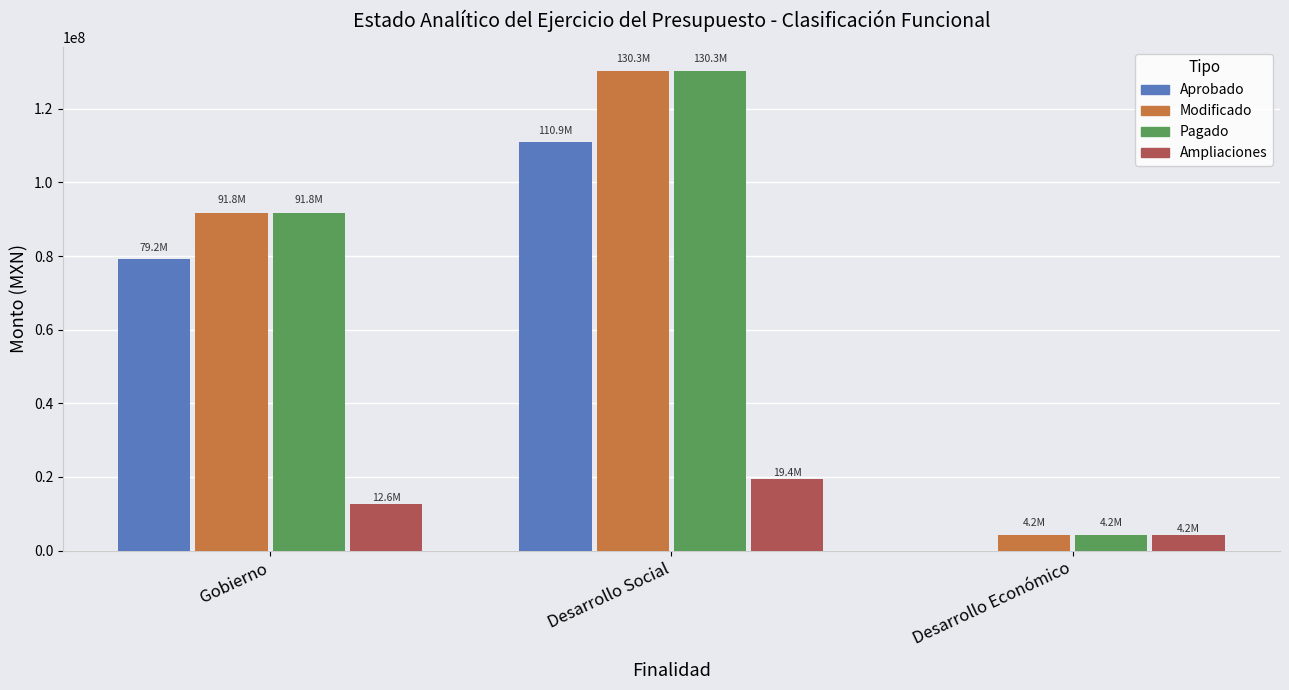

Count the number of categories in the chart.

3